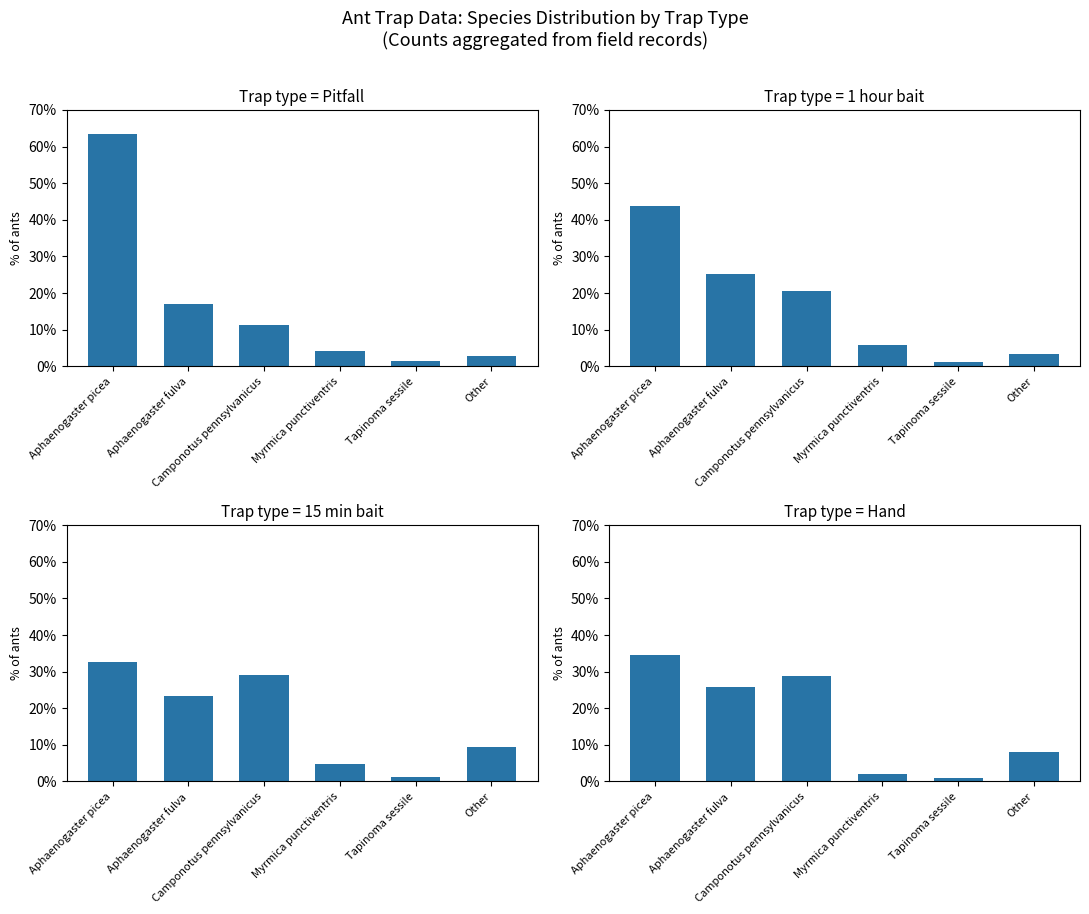

What is the total value across all series at Other?

23.5